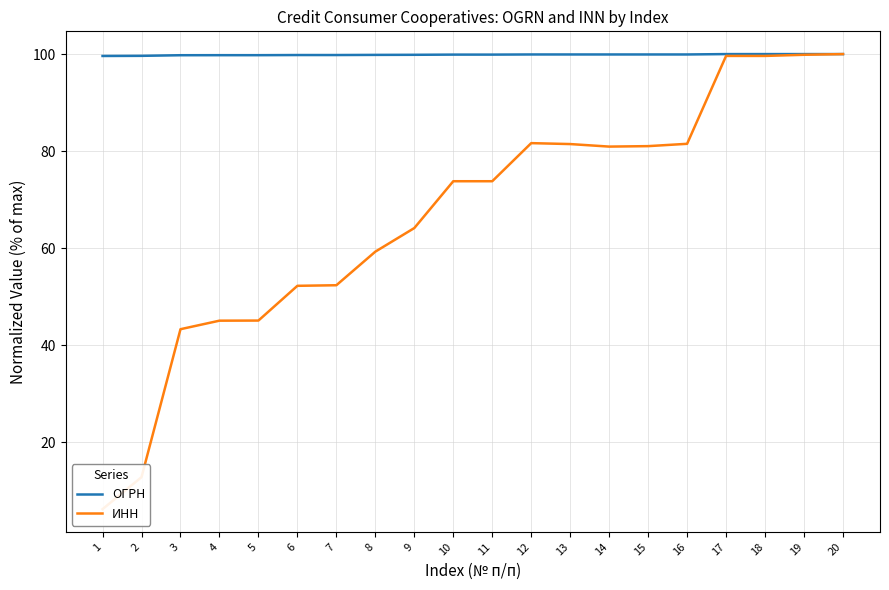

List the series in order of their peak value, highest first.

ОГРН, ИНН